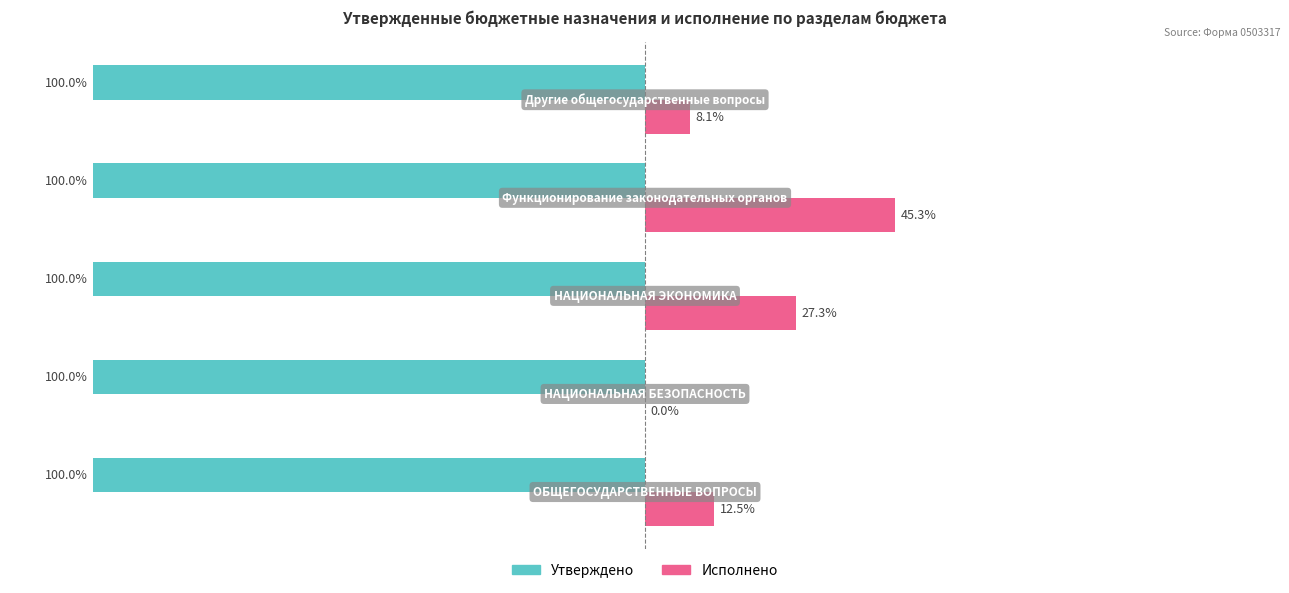

Which series has the largest total across all categories?

Исполнено